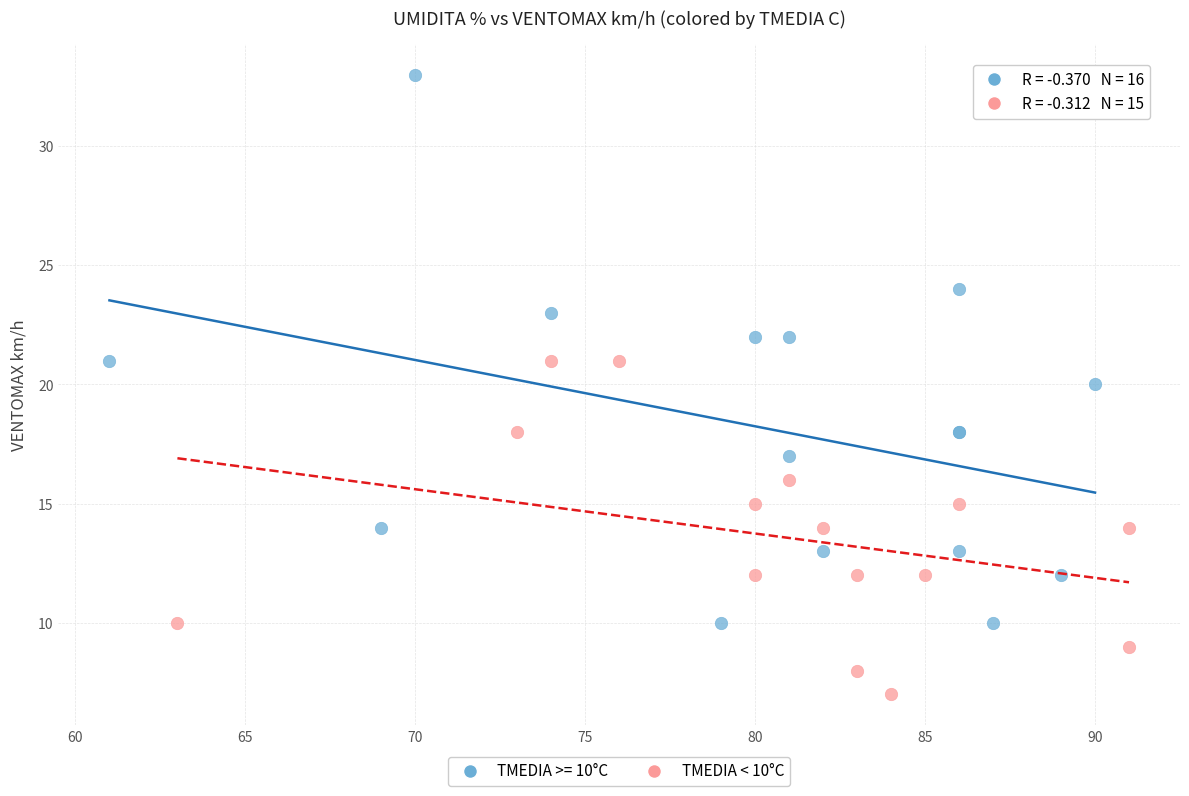

Which series reaches the minimum Y coordinate?

TMEDIA < 10°C